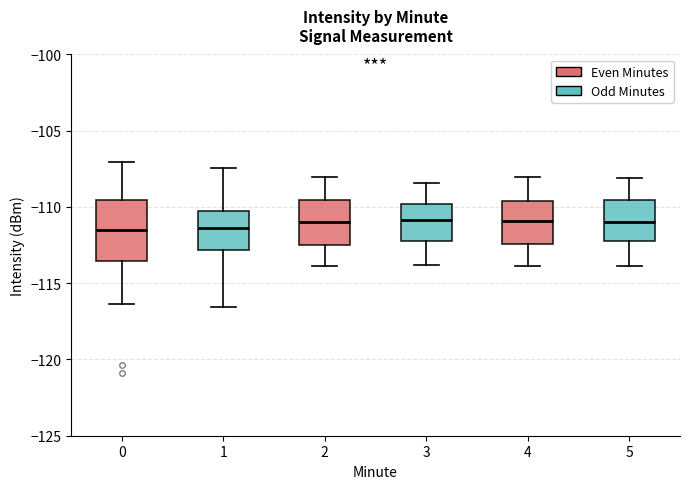

Reading left to right, transcribe this box plot: for each box, give where its median line is, the range the box spans, and where its two whiskers end, as read against the y-axis. The values are not printed on the chart, so give them approximately, as read against the axis.

0: median -111.5, box -113.5 to -109.5, whiskers -116.5 to -107.0
1: median -111.5, box -113.0 to -110.5, whiskers -116.5 to -107.5
2: median -111.0, box -112.5 to -109.5, whiskers -114.0 to -108.0
3: median -111.0, box -112.0 to -110.0, whiskers -114.0 to -108.5
4: median -111.0, box -112.5 to -109.5, whiskers -114.0 to -108.0
5: median -111.0, box -112.5 to -109.5, whiskers -114.0 to -108.0